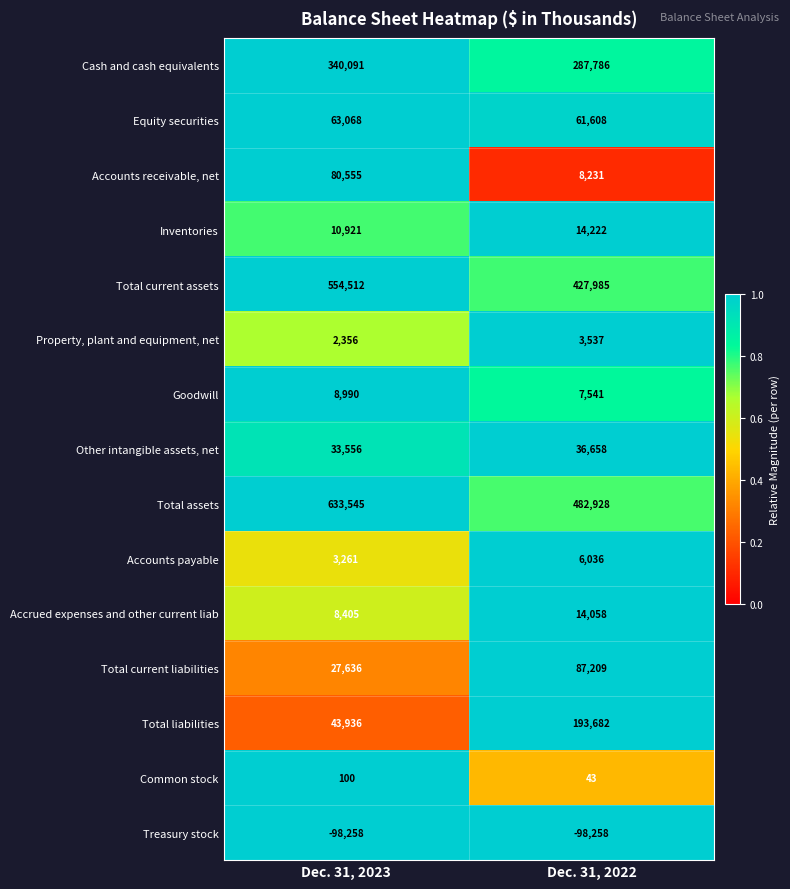

At which category is the sum across all series the highest?

Dec. 31, 2023